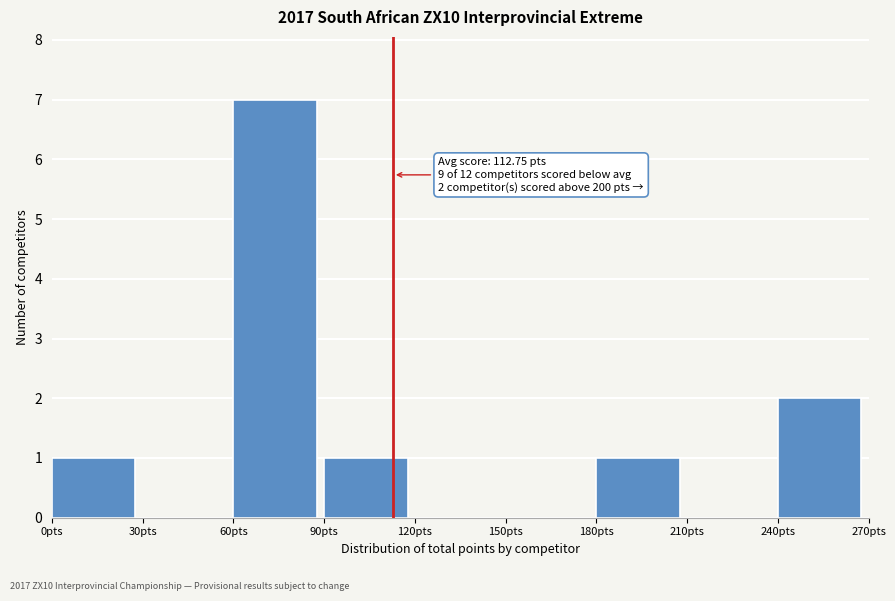

Over which range of the x-axis is the bar tallest?

60 to 90